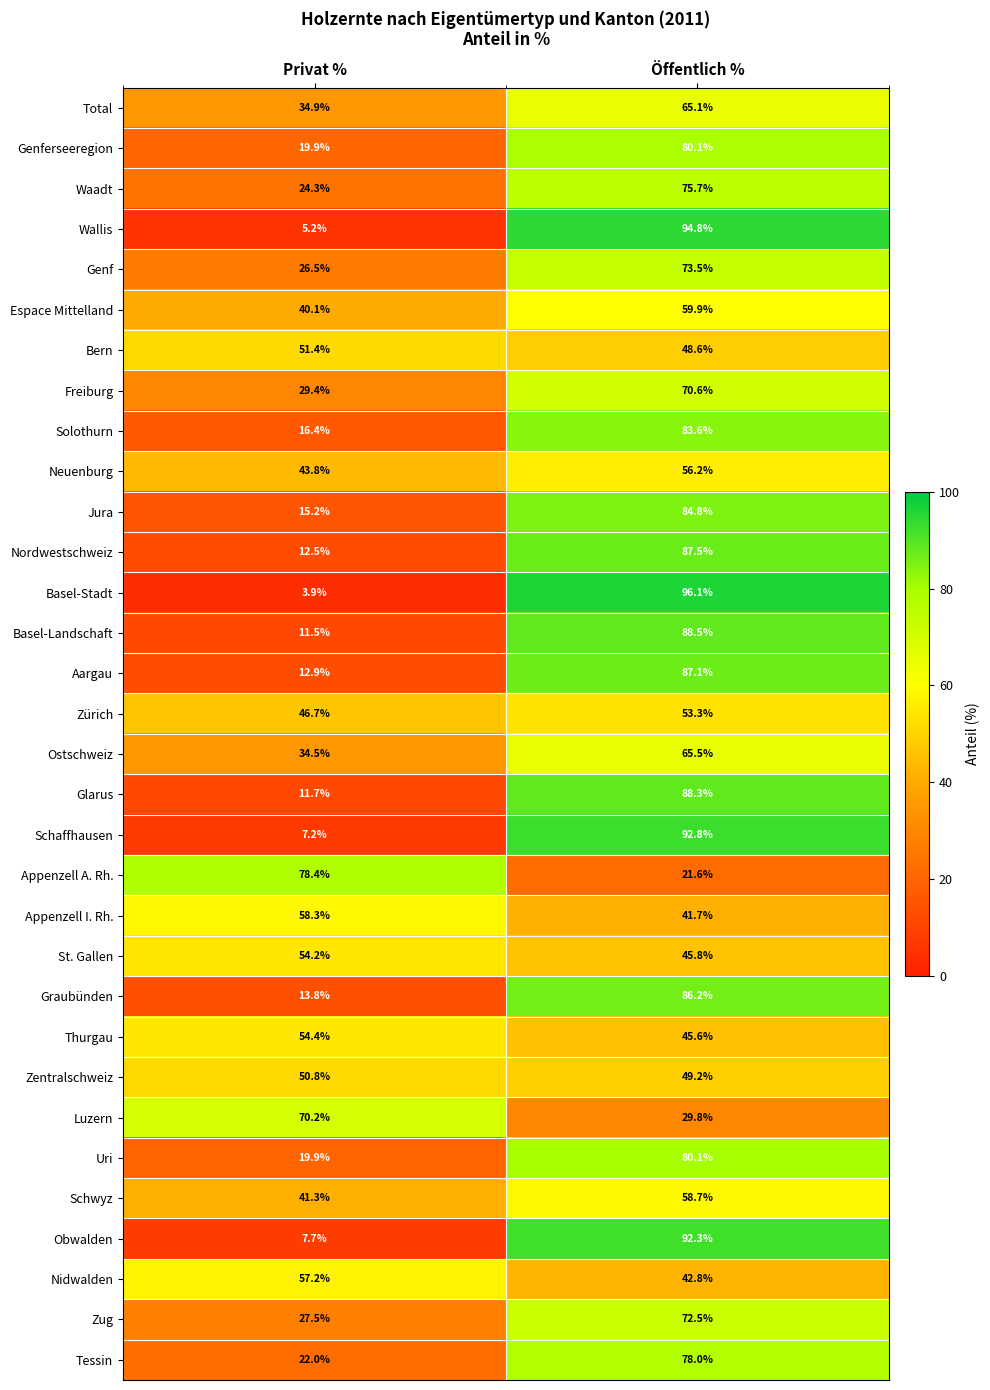

Which series has the largest range (max minus min)?

Basel-Stadt